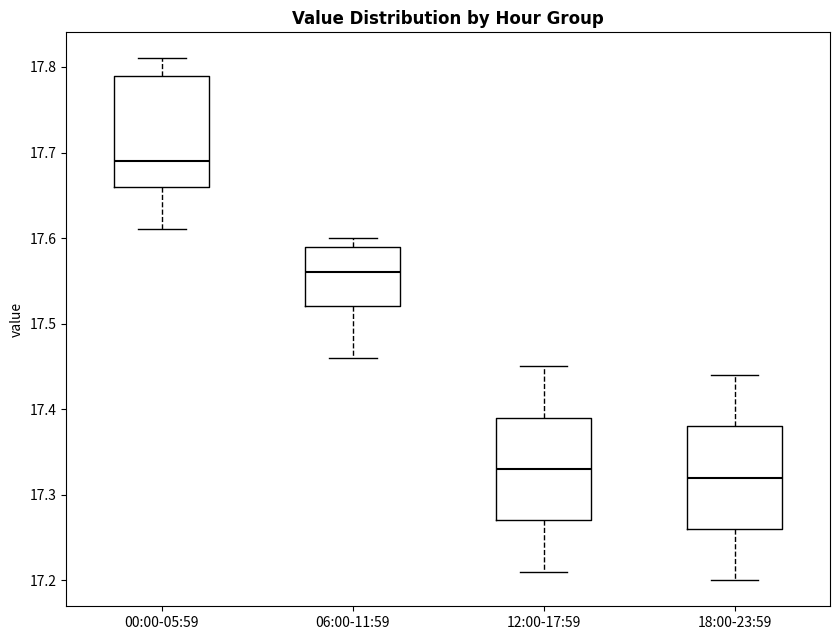

Reading left to right, transcribe this box plot: for each box, give where its median line is, the range the box spans, and where its two whiskers end, as read against the y-axis. The values are not printed on the chart, so give them approximately, as read against the axis.

00:00-05:59: median 17.69, box 17.66 to 17.79, whiskers 17.61 to 17.81
06:00-11:59: median 17.56, box 17.52 to 17.59, whiskers 17.46 to 17.60
12:00-17:59: median 17.33, box 17.27 to 17.39, whiskers 17.21 to 17.45
18:00-23:59: median 17.32, box 17.26 to 17.38, whiskers 17.20 to 17.44